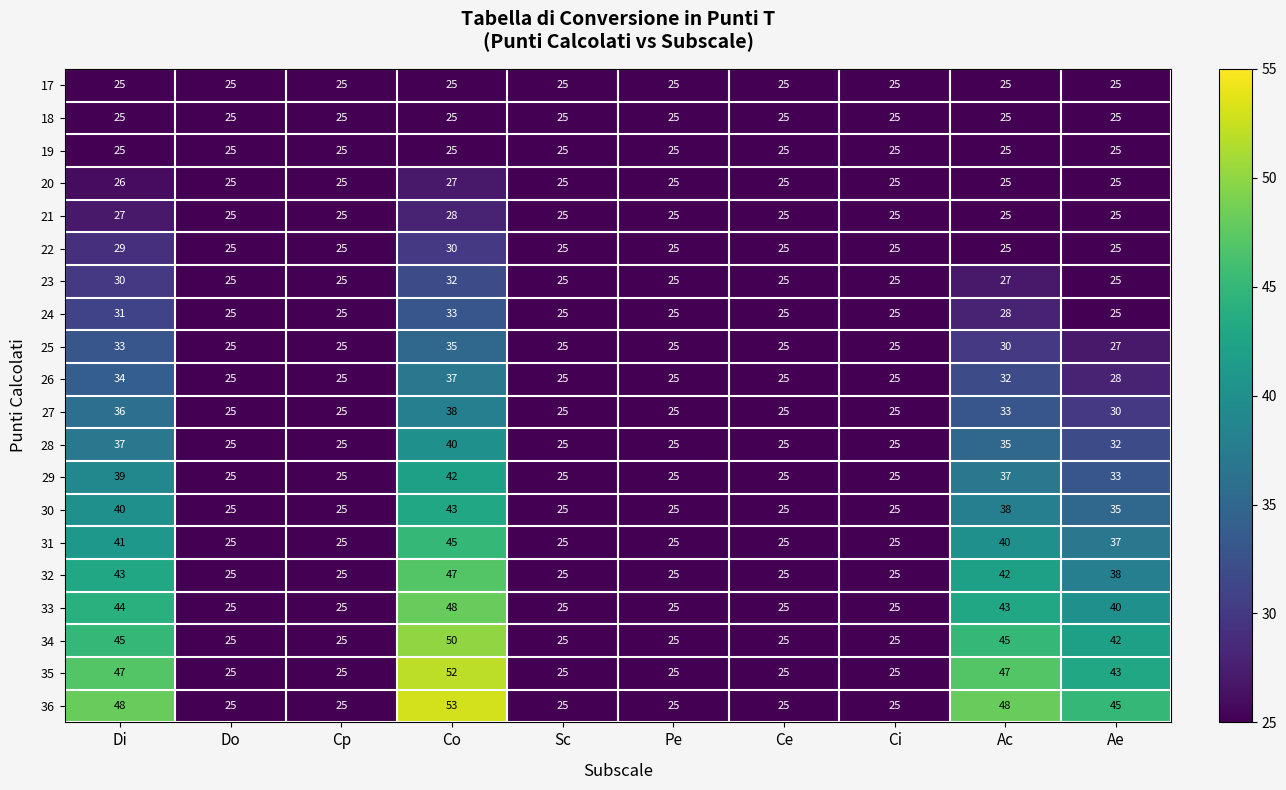

Which series has the largest total across all categories?

36